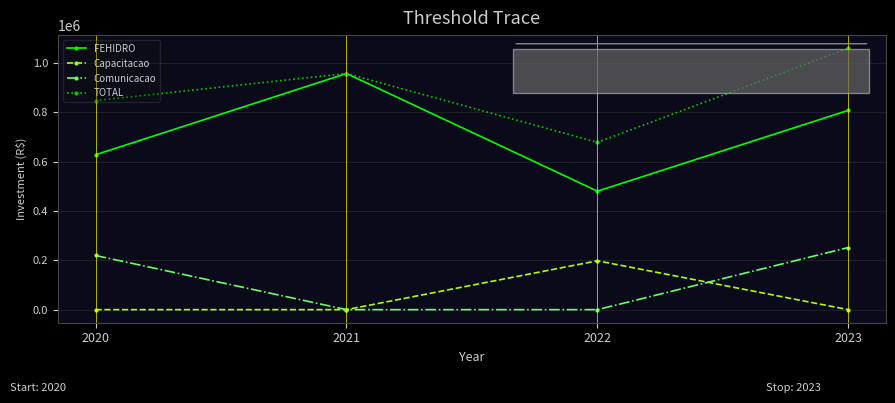

Reading right to left, extract all data points from this chart.

FEHIDRO: 807435.9	479855.4	956532.3	627244.2
Capacitacao: 0.0	197973.5	0.0	0.0
Comunicacao: 251669.0	0.0	0.0	219400.0
TOTAL: 1059104.9	677828.9	956532.3	846644.2